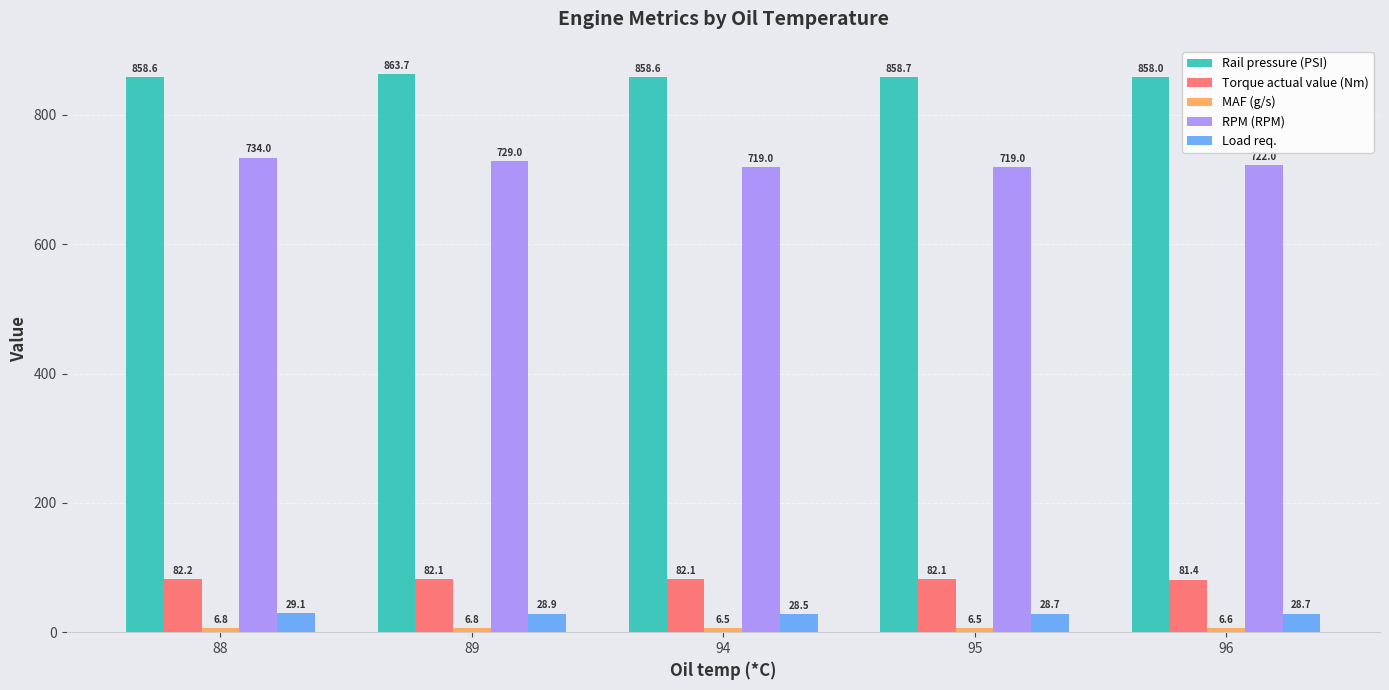

Between 88 and 89, which series saw the biggest shift?

Rail pressure (PSI)